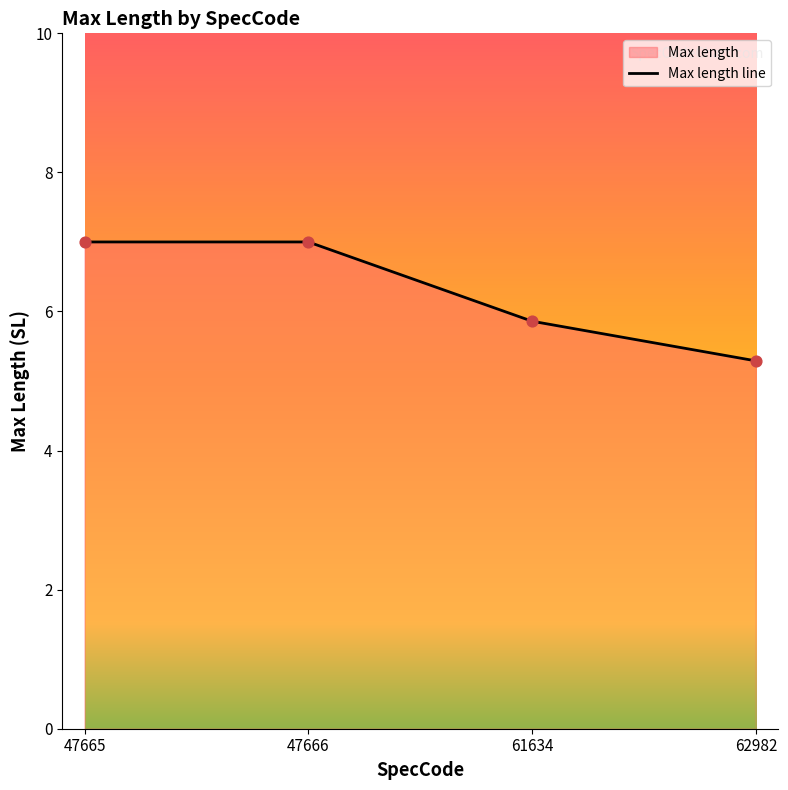

What is the change in value from 61634 to 62982?

-0.6